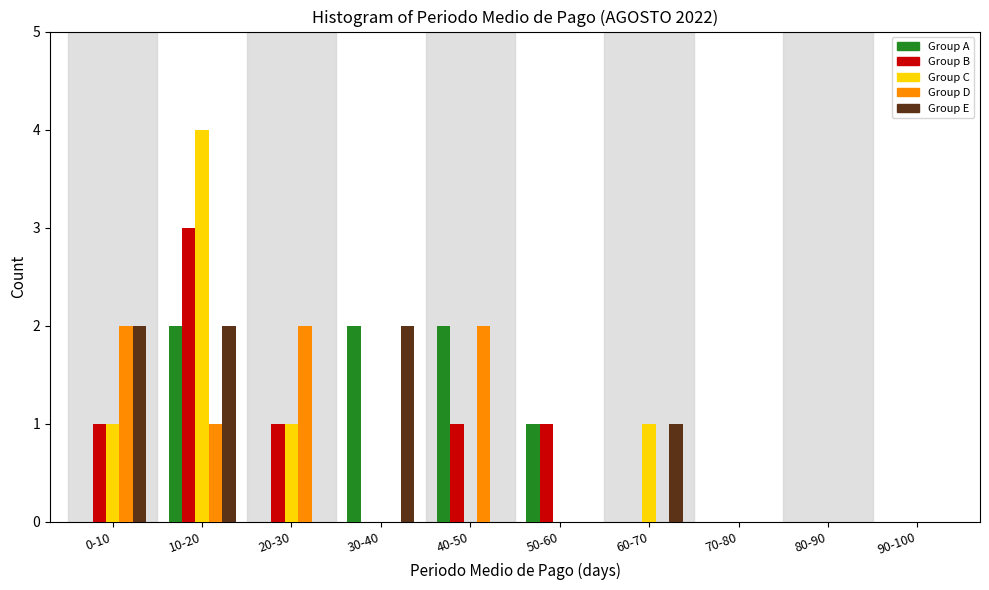

At which category does the chart reach its peak across all series?

10-20